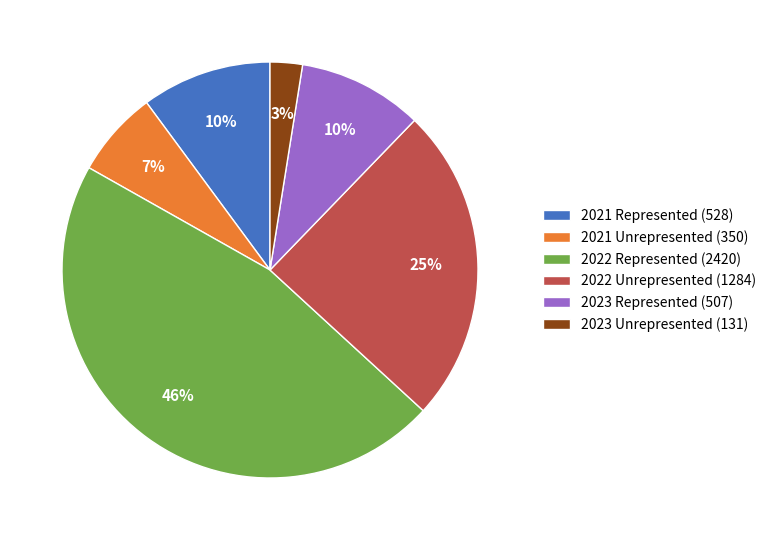

Which category has the biggest portion of the pie?

2022 Represented (2420)